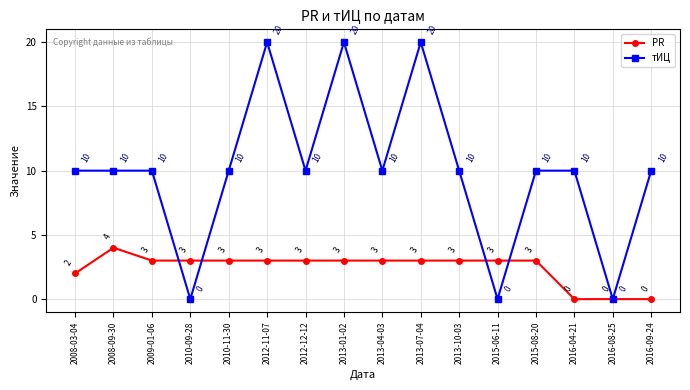

Where do PR and тИЦ first cross each other?

2009-01-06 and 2010-09-28